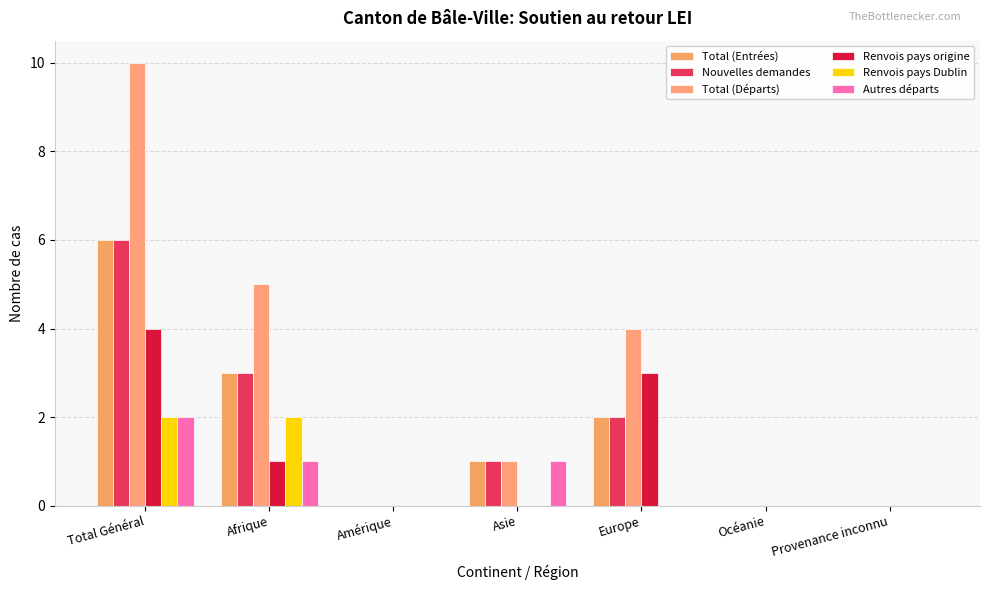

What are all the series names shown in the legend?

Total (Entrées), Nouvelles demandes, Total (Départs), Renvois pays origine, Renvois pays Dublin, Autres départs